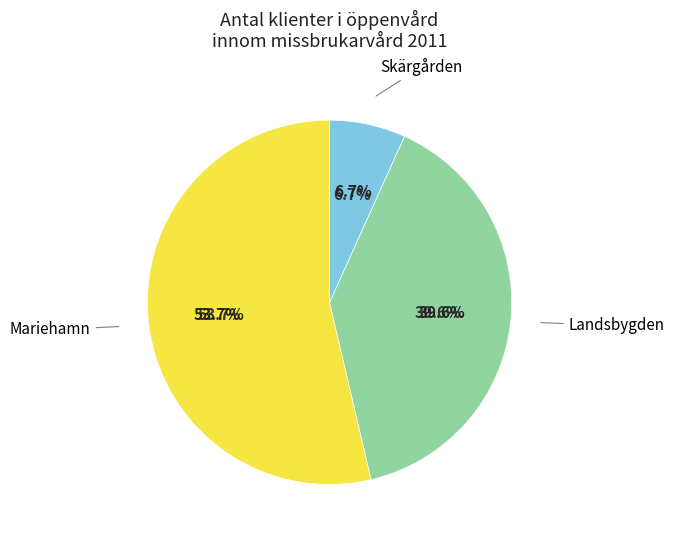

To the nearest percent, what is the difference between the Landsbygden and Skärgården slice percentages?

33%